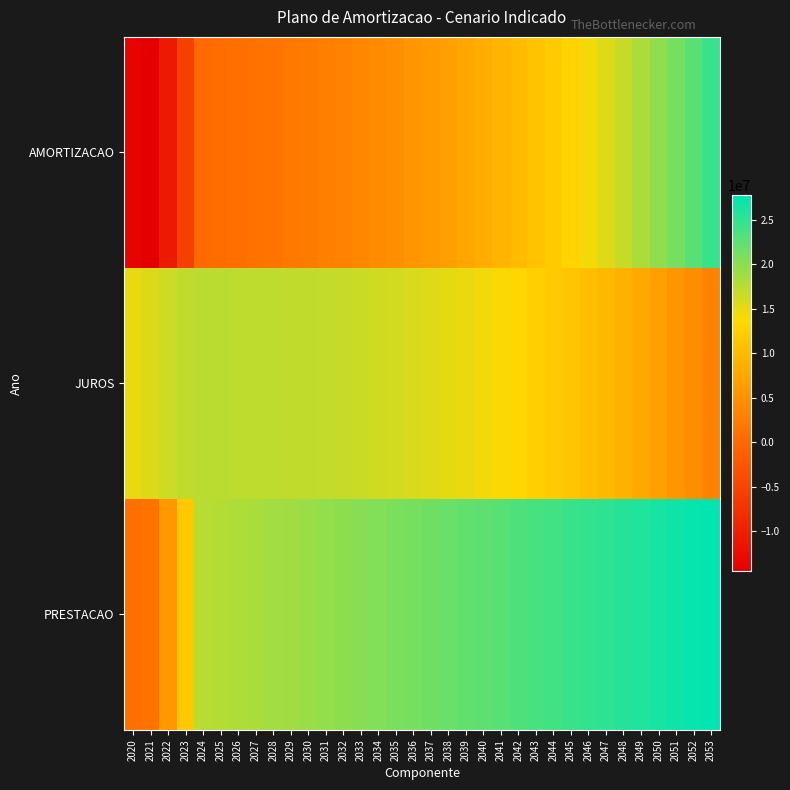

What is the difference between the highest and lowest values at 2044?

12054042.9